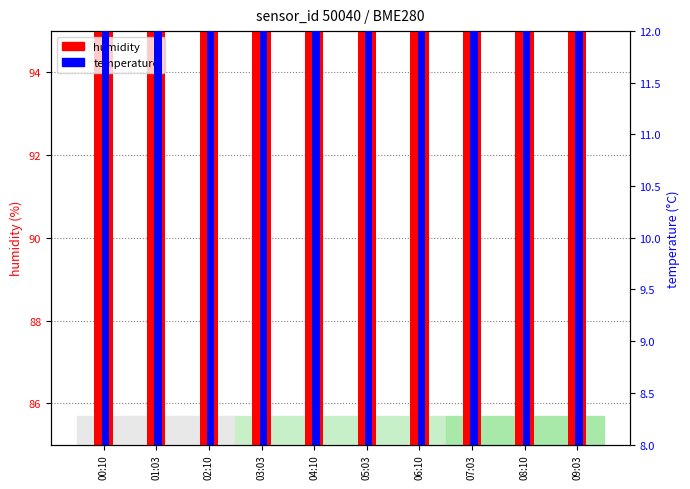

Reading left to right, transcribe all the data shown in this chart.

humidity: 92.7	92.4	91.0	89.8	88.5	88.1	87.3	87.9	88.3	88.9
temperature: 9.6	9.6	9.8	9.8	9.9	10.0	10.2	10.3	10.3	10.4